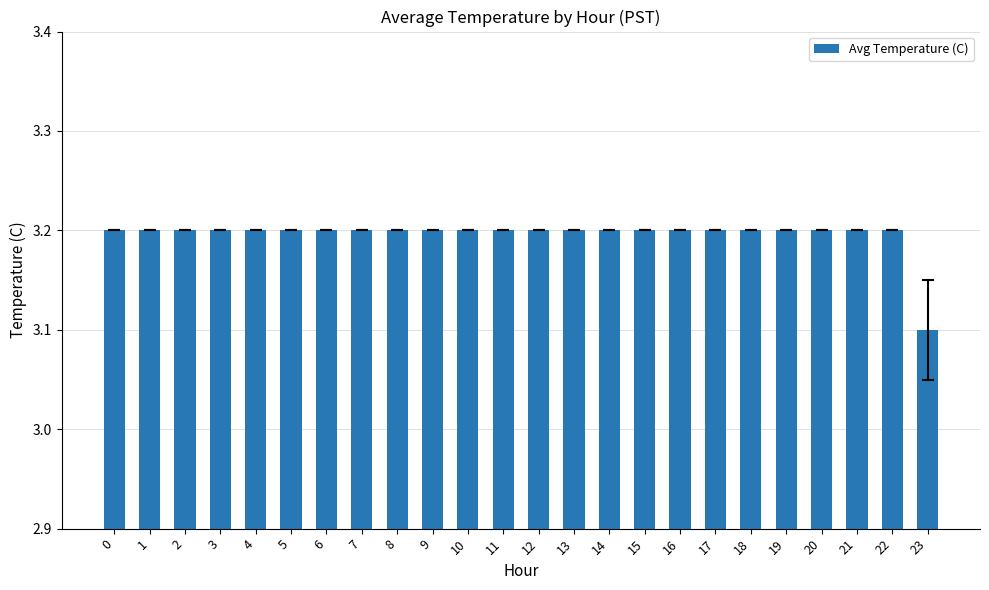

What is the value of the 23rd bar from the left?

3.2